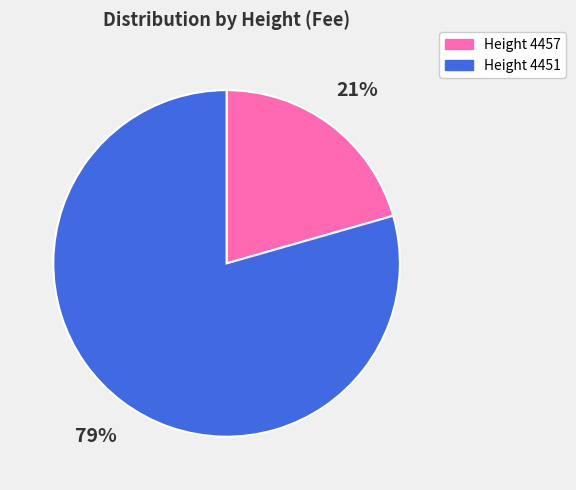

Is the sum of Height 4451 and Height 4457 greater than half?

Yes